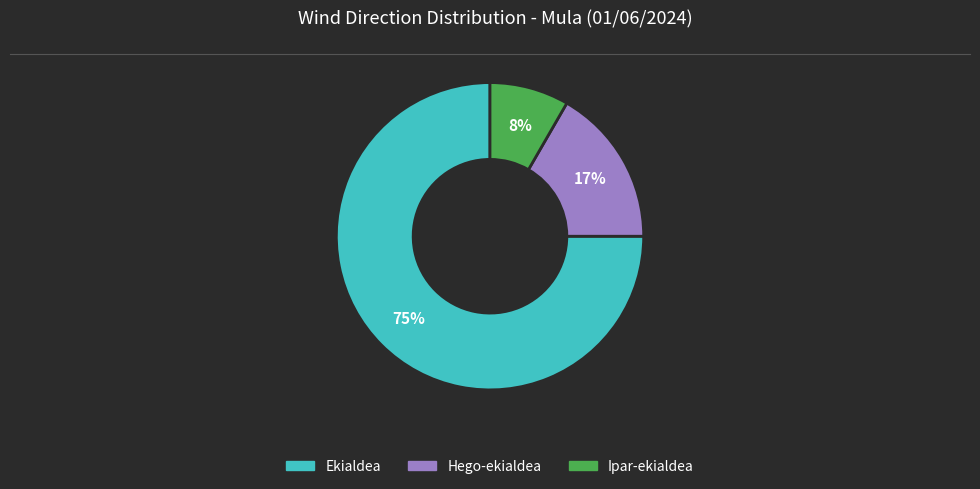

To the nearest percent, what is the average slice percentage?

33%